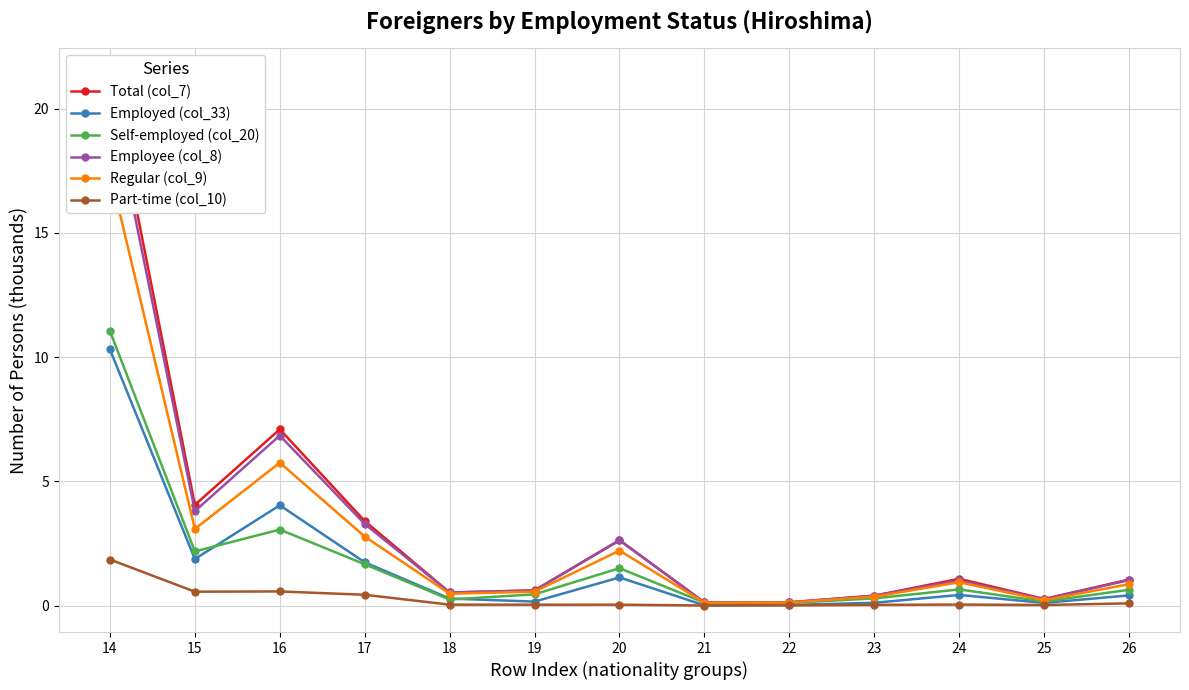

Between 14 and 22, which series saw the biggest shift?

Total (col_7)